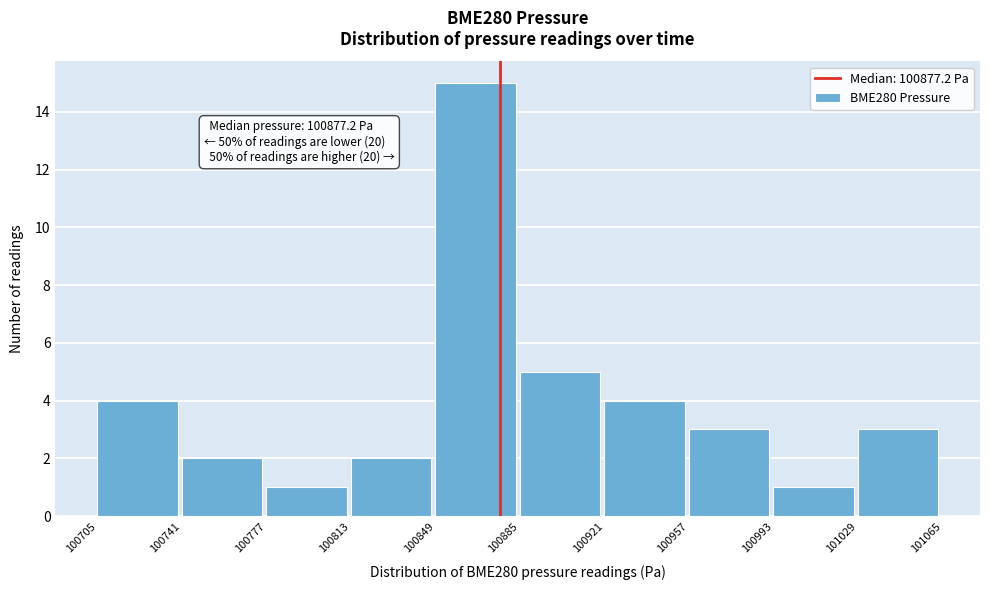

Over which range of the x-axis is the bar tallest?

100849 to 100885